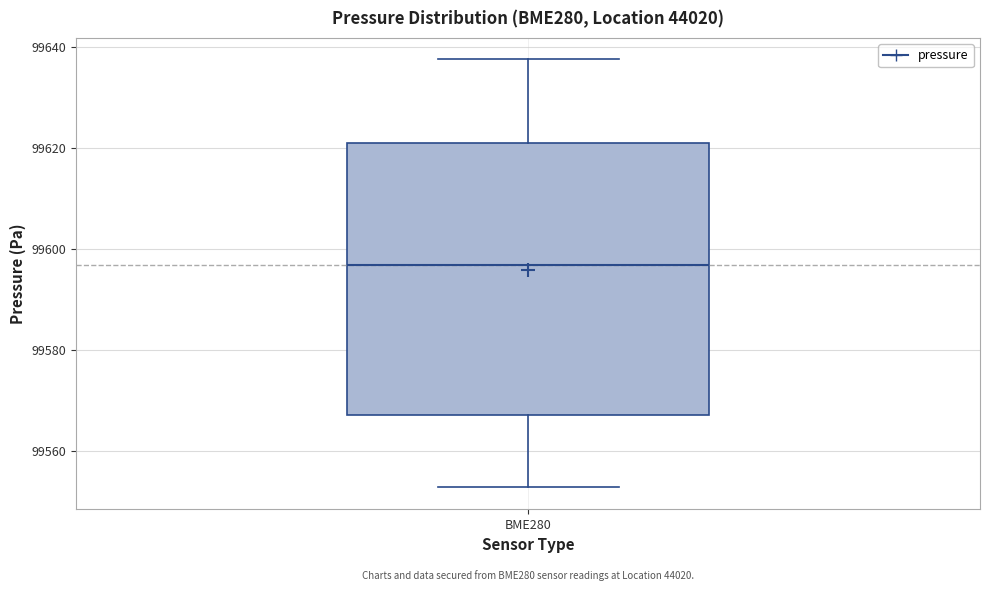

Read this box plot against the y-axis: the position of the median line, the range covered by the box, and the ends of both whiskers. The values are not printed on the chart, so give them approximately, as read against the axis.

median 99596, box 99568 to 99622, whiskers 99552 to 99638